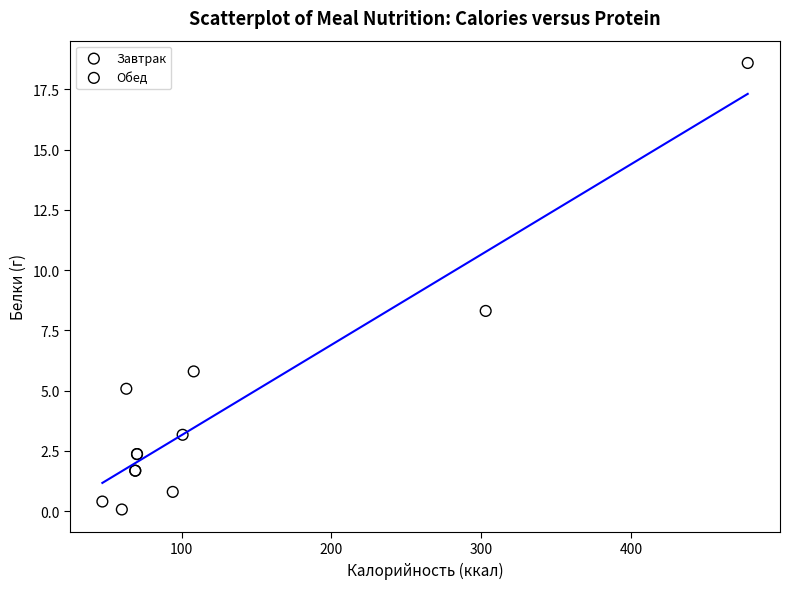

Which series reaches the maximum Y coordinate?

Обед